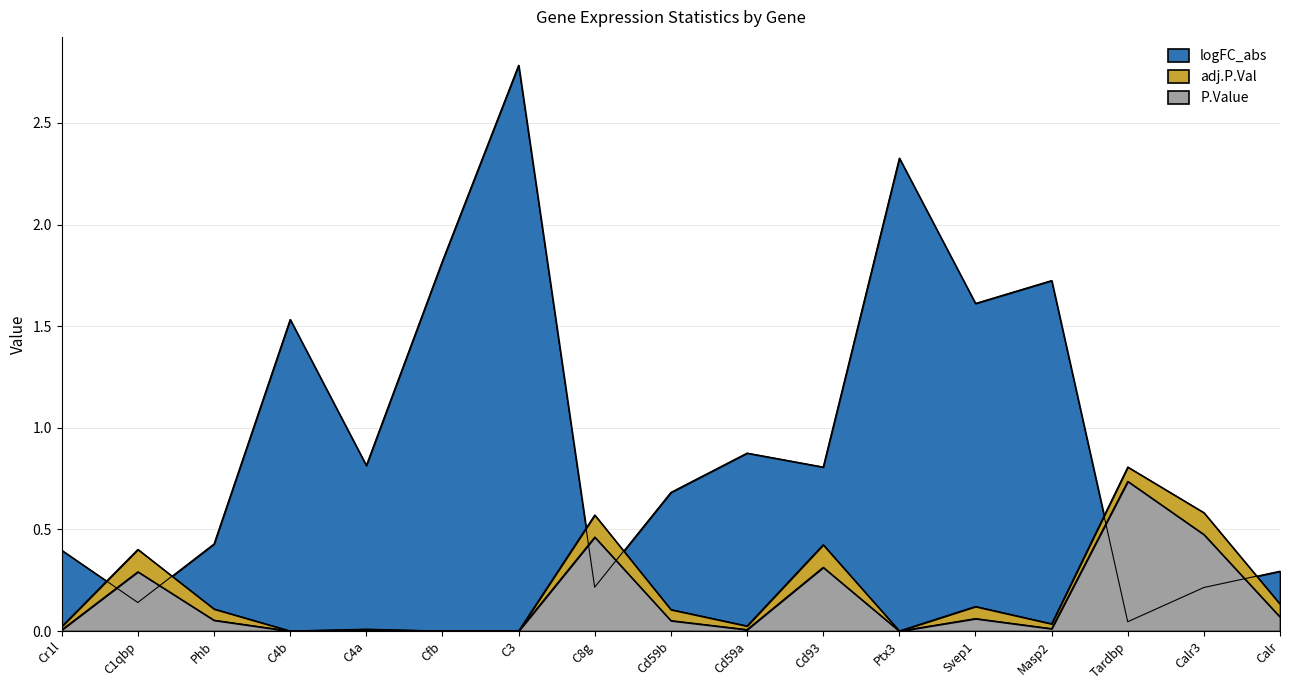

What are all the series names shown in the legend?

P.Value, adj.P.Val, logFC_abs